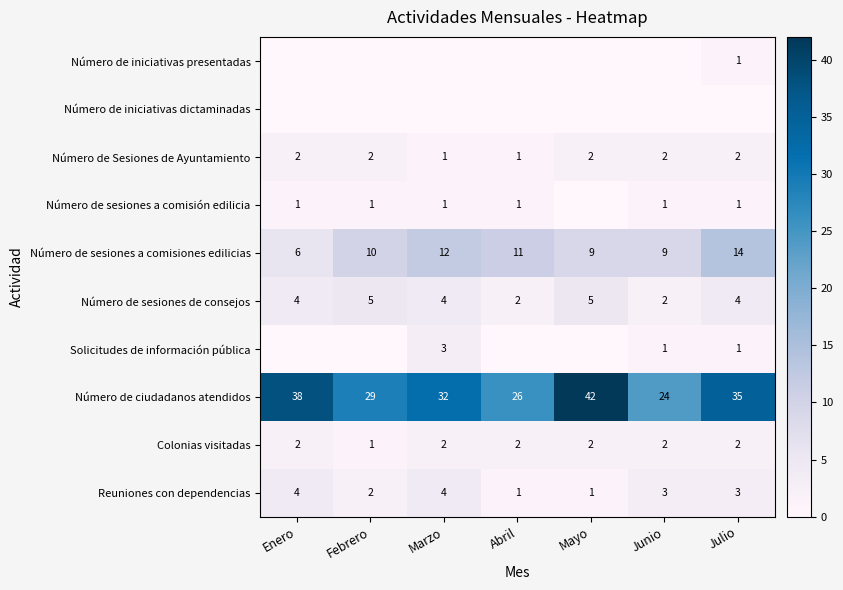

Is it true that Colonias visitadas equals 1 at Mayo?

False